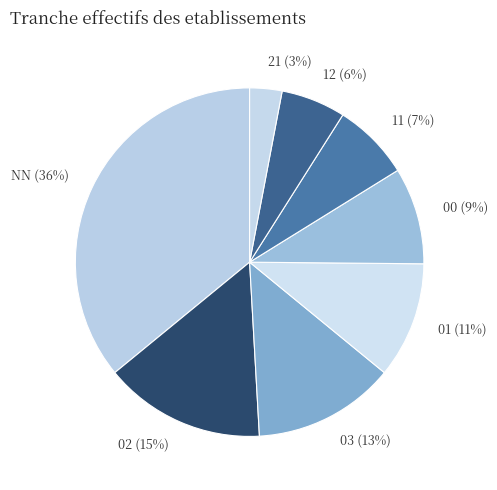

Between 01 and NN, which is larger?

NN